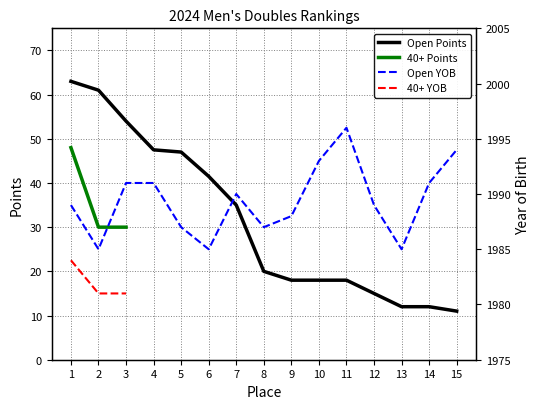

The Men's Doubles Open YOB series shows 1985.0 at 6. True or false?

True